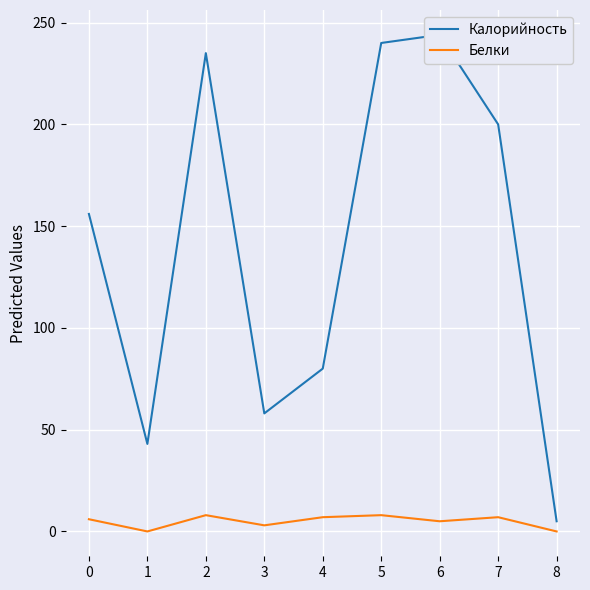

Reading right to left, what are all the values shown in this chart?

Калорийность: 8=5	7=200	6=244	5=240	4=80	3=58	2=235	1=43	0=156
Белки: 8=0	7=7	6=5	5=8	4=7	3=3	2=8	1=0	0=6